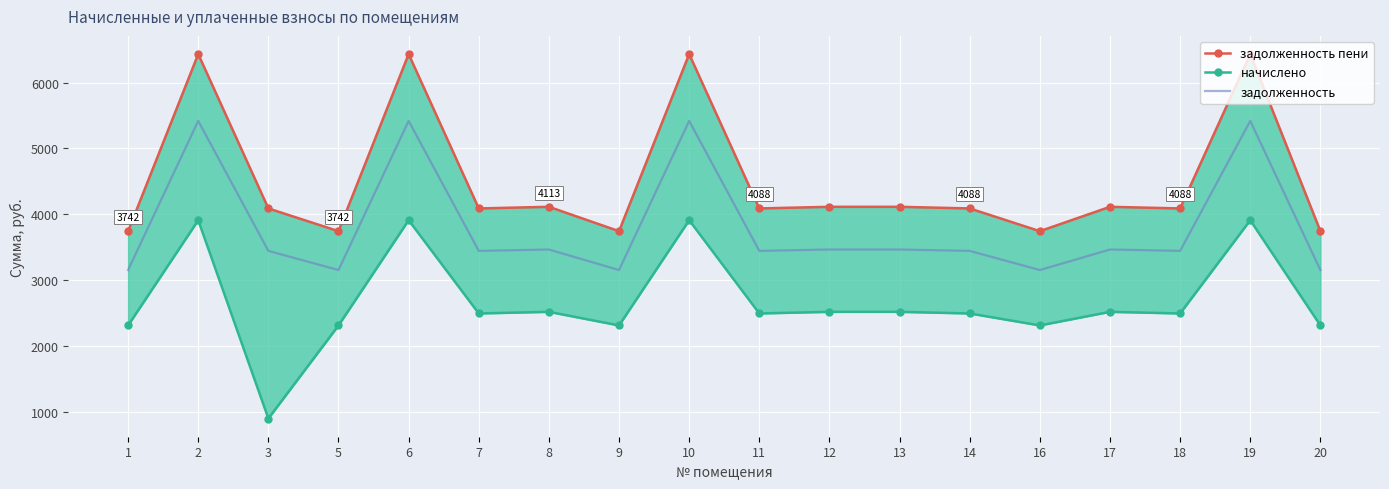

What is the minimum value for задолженность пени?

3742.1